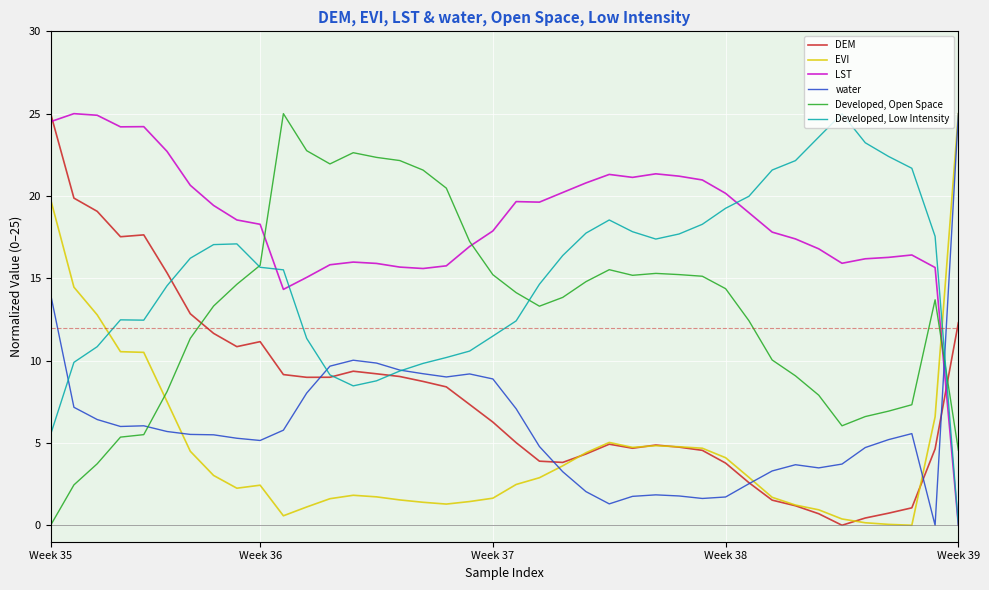

What is the maximum value for water?

25.0